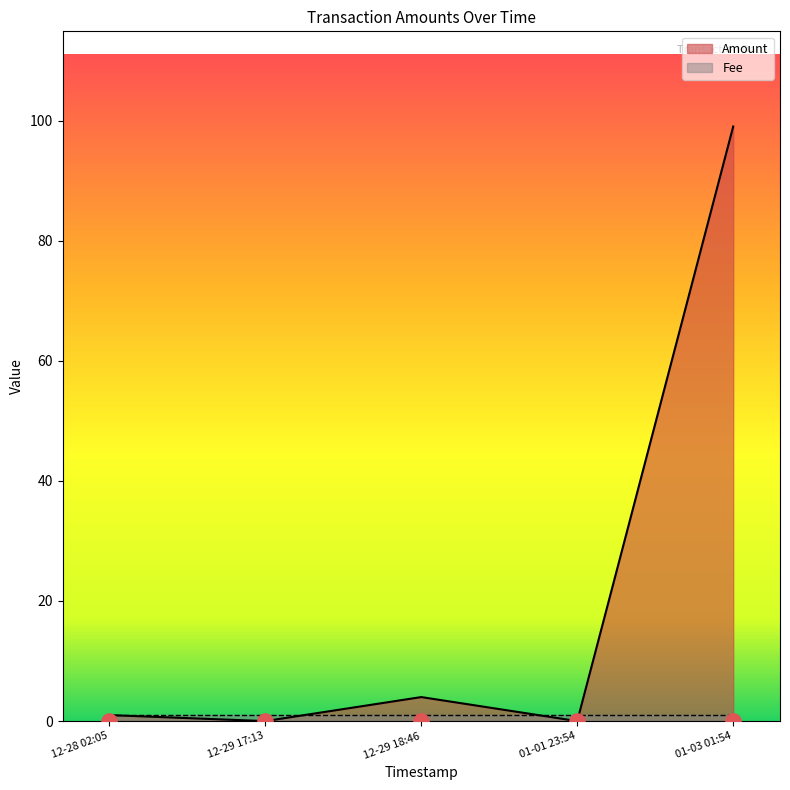

Which series has the largest total across all categories?

Amount